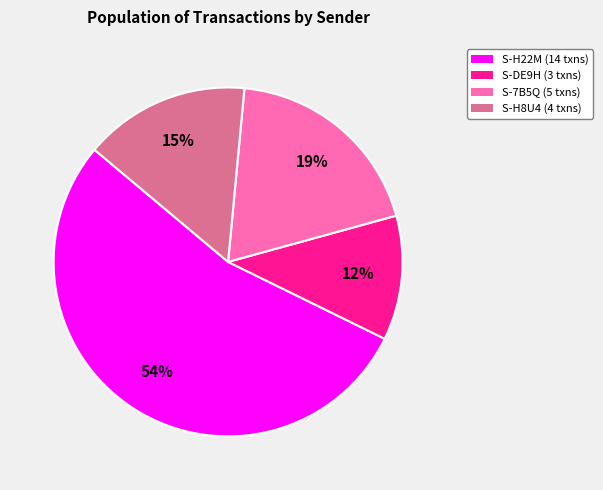

Is there a majority slice in this chart?

Yes